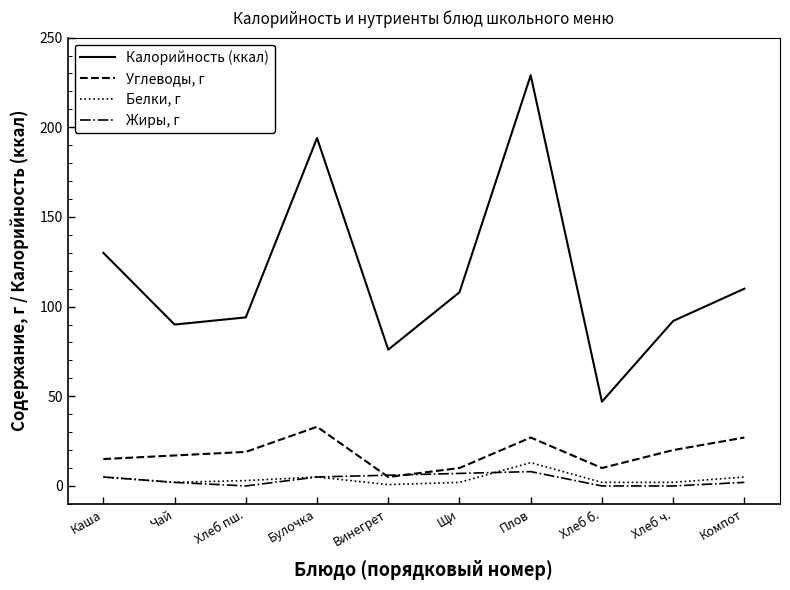

Is the value of Калорийность (ккал) at Хлеб б. greater than the value of Углеводы, г at Чай?

Yes